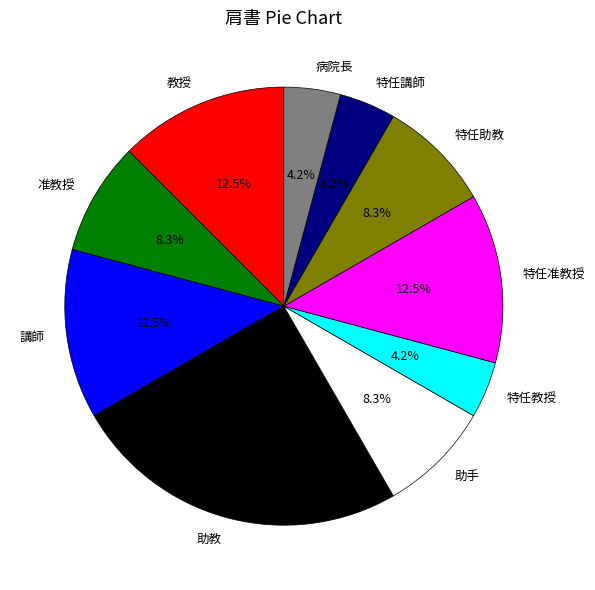

Which category has the biggest portion of the pie?

助教